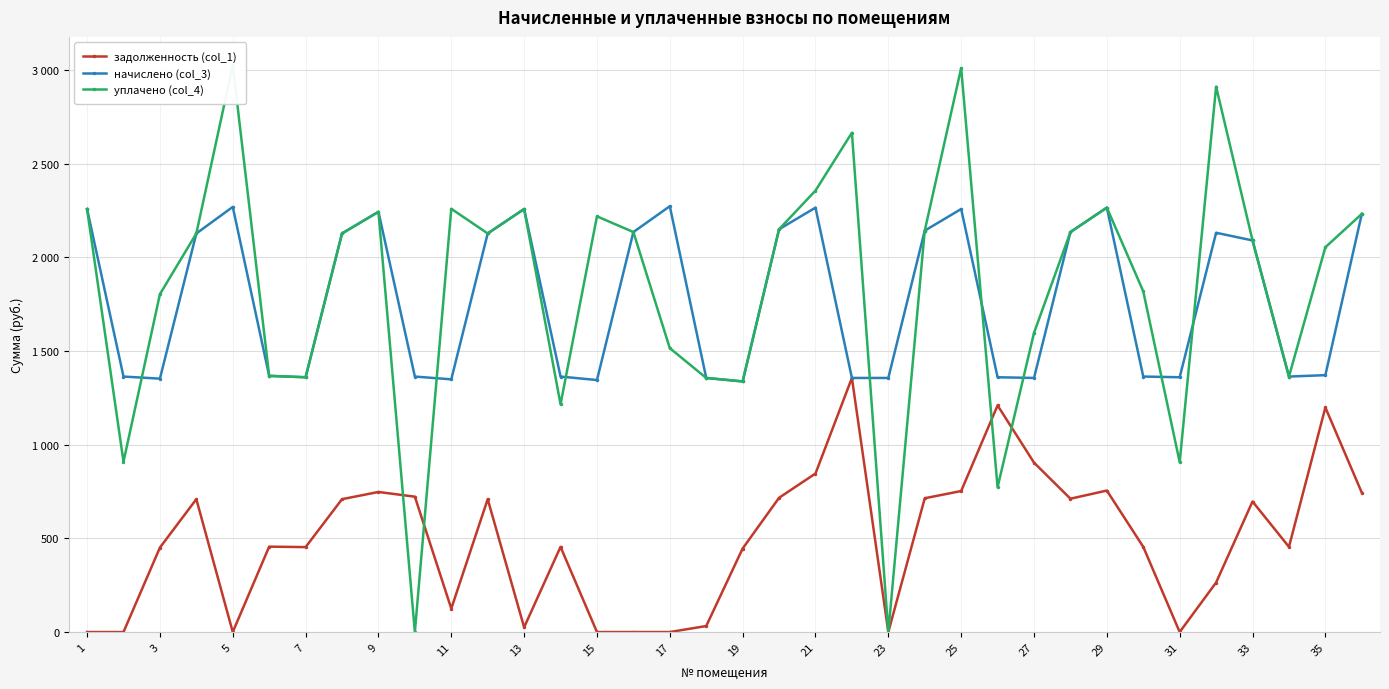

How many interior local valleys does the задолженность (col_1) series have?

8